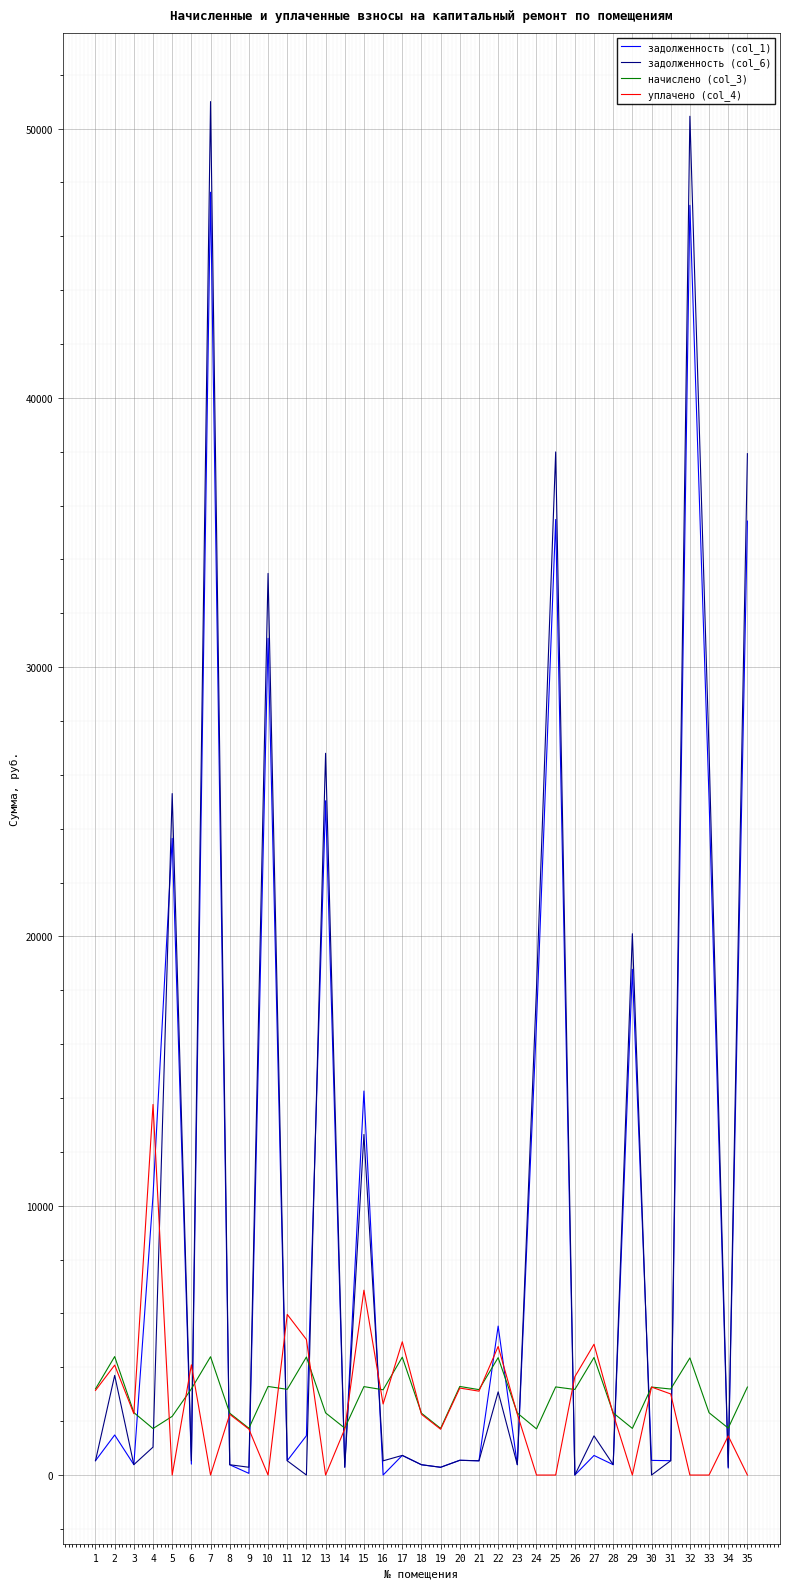

What is the difference between the highest and lowest values at 13?

26800.7